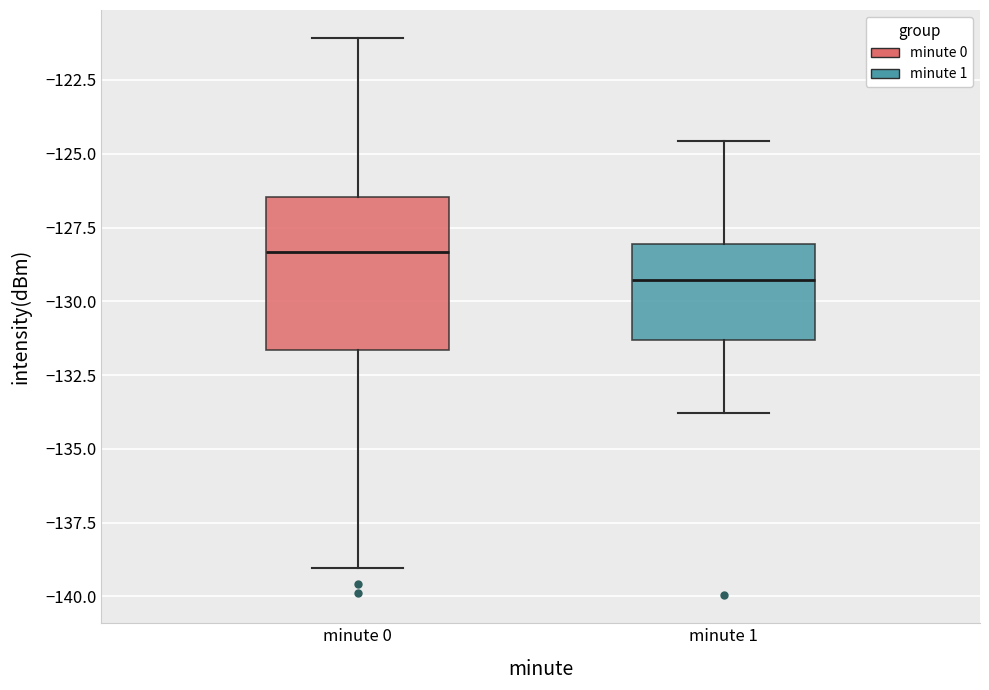

Reading left to right, read every box against the y-axis: the position of its median line, the range the box covers, and the ends of its whiskers. The values are not printed on the chart, so give them approximately, as read against the axis.

minute 0: median -128.5, box -131.5 to -126.5, whiskers -139.0 to -121.0
minute 1: median -129.5, box -131.5 to -128.0, whiskers -134.0 to -124.5